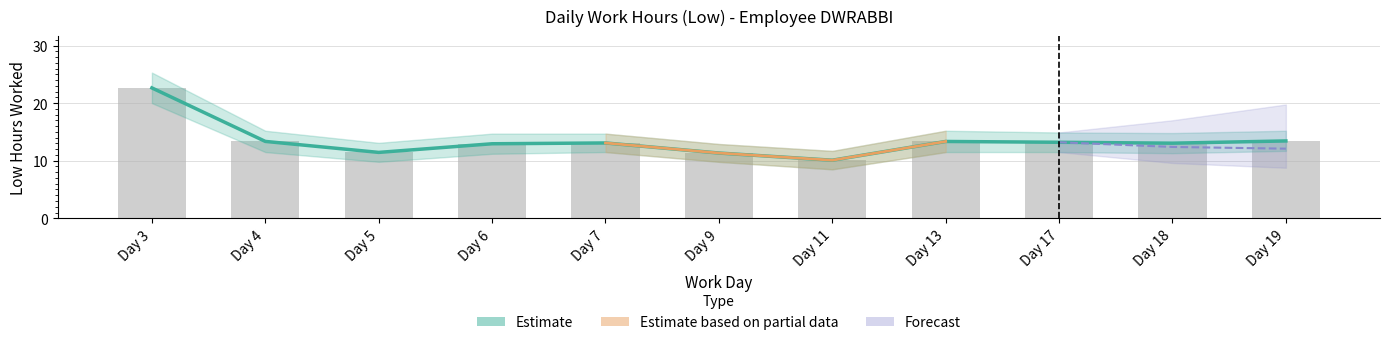

What is the maximum value shown in the chart?

22.6